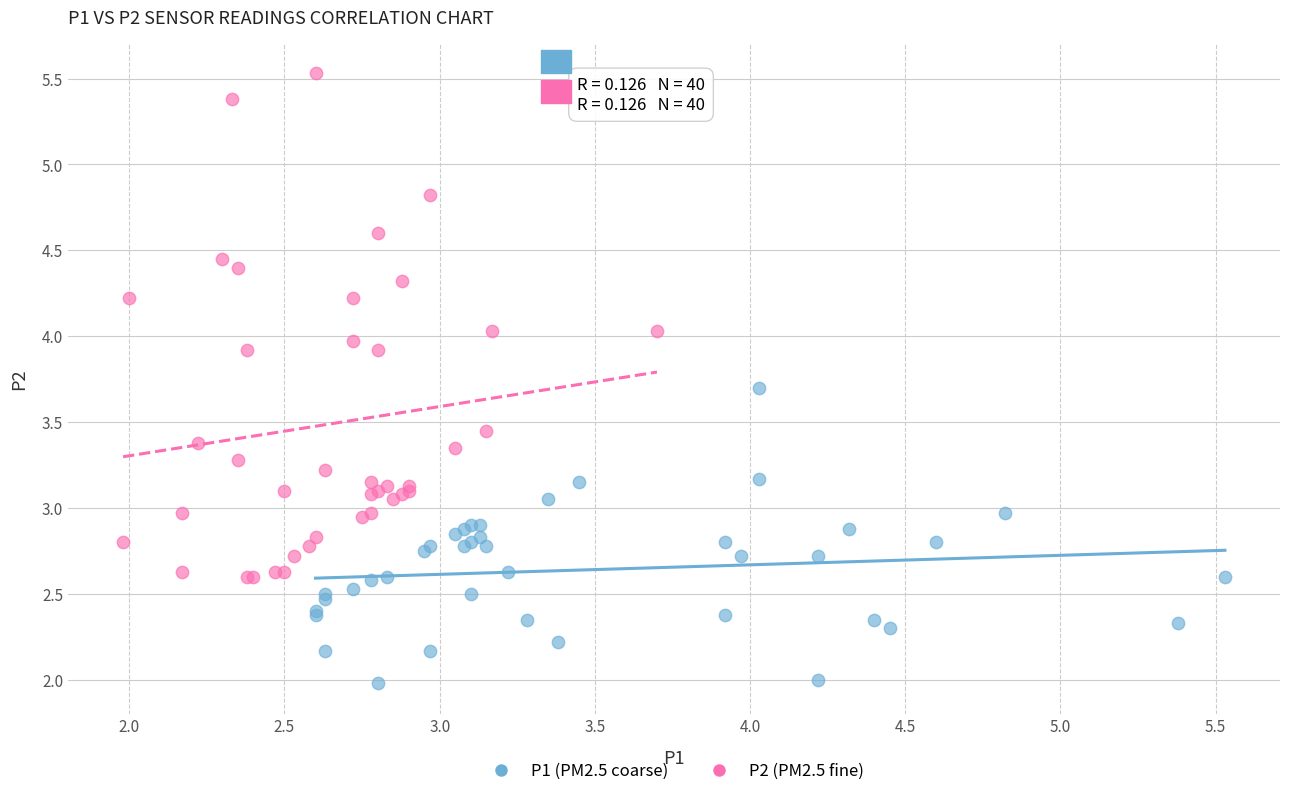

Which series reaches the minimum Y coordinate?

P1 (PM2.5 coarse)